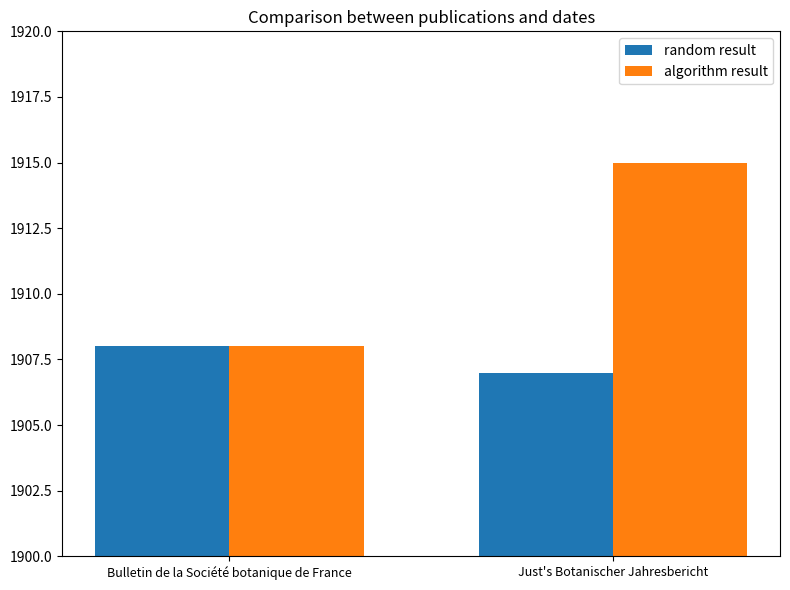

Reading left to right, transcribe all the data shown in this chart.

random result: 1908	1907
algorithm result: 1908	1915